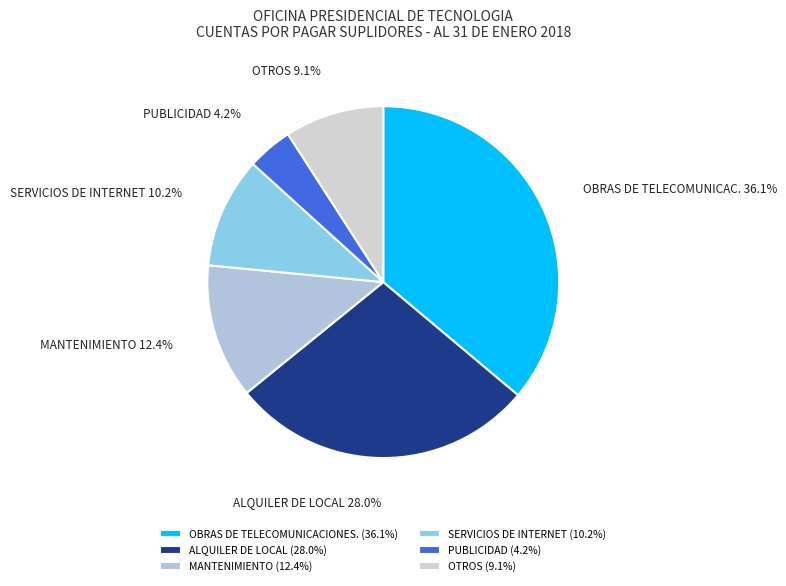

What is the smallest slice in the pie chart?

PUBLICIDAD (4.2%)